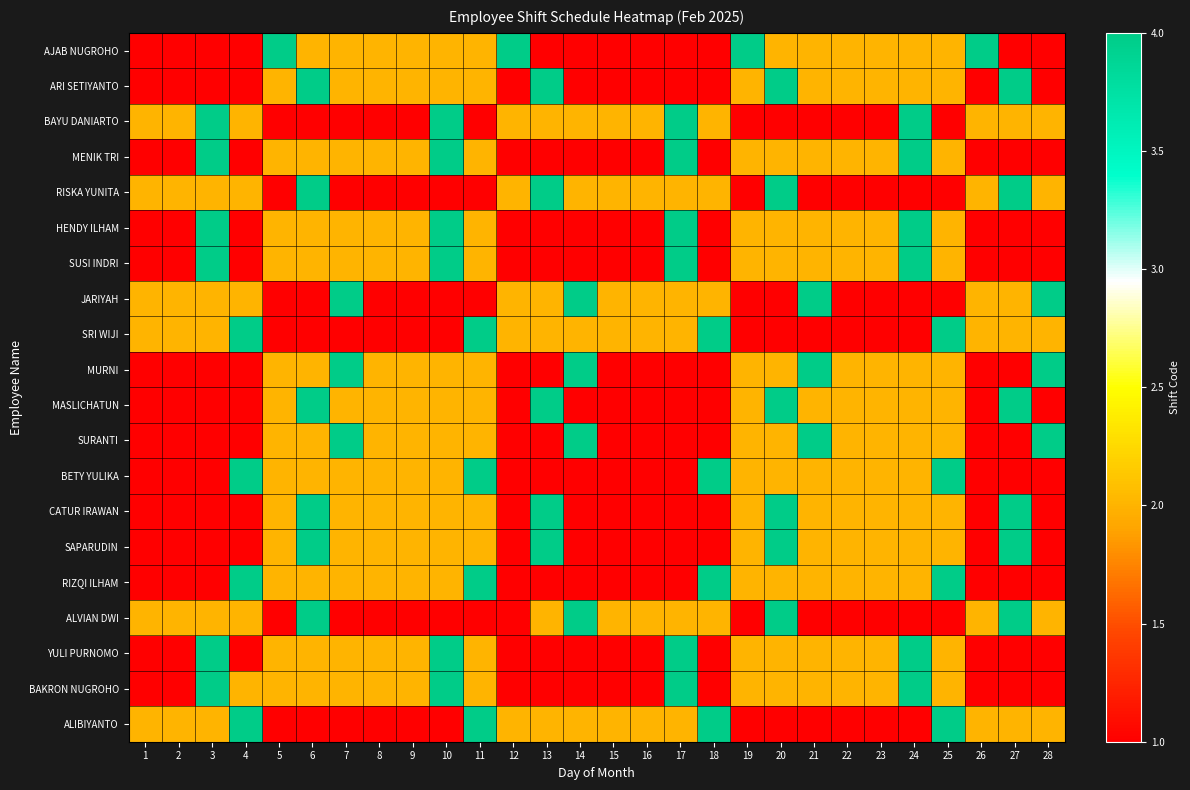

At 8, list the series in order from largest to smallest.

AJAB NUGROHO, ARI SETIYANTO, MENIK TRI, HENDY ILHAM, SUSI INDRI, MURNI, MASLICHATUN, SURANTI, BETY YULIKA, CATUR IRAWAN, SAPARUDIN, RIZQI ILHAM, YULI PURNOMO, BAKRON NUGROHO, BAYU DANIARTO, RISKA YUNITA, JARIYAH, SRI WIJI, ALVIAN DWI, ALIBIYANTO